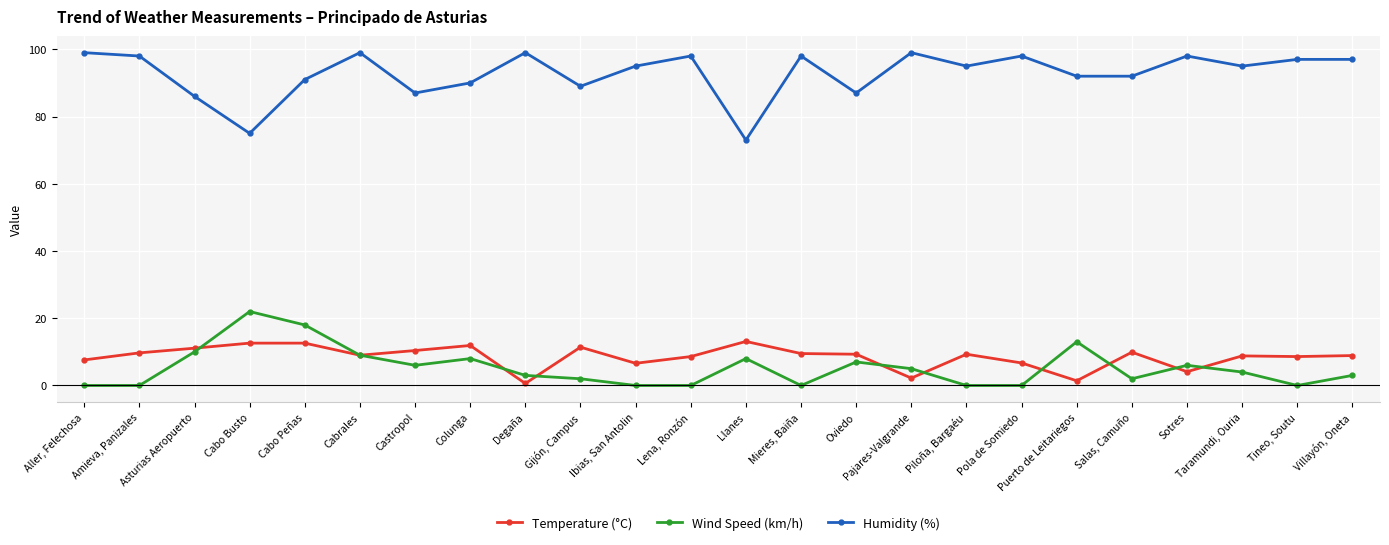

What is the difference between the highest and lowest values at Villayón, Oneta?

94.0